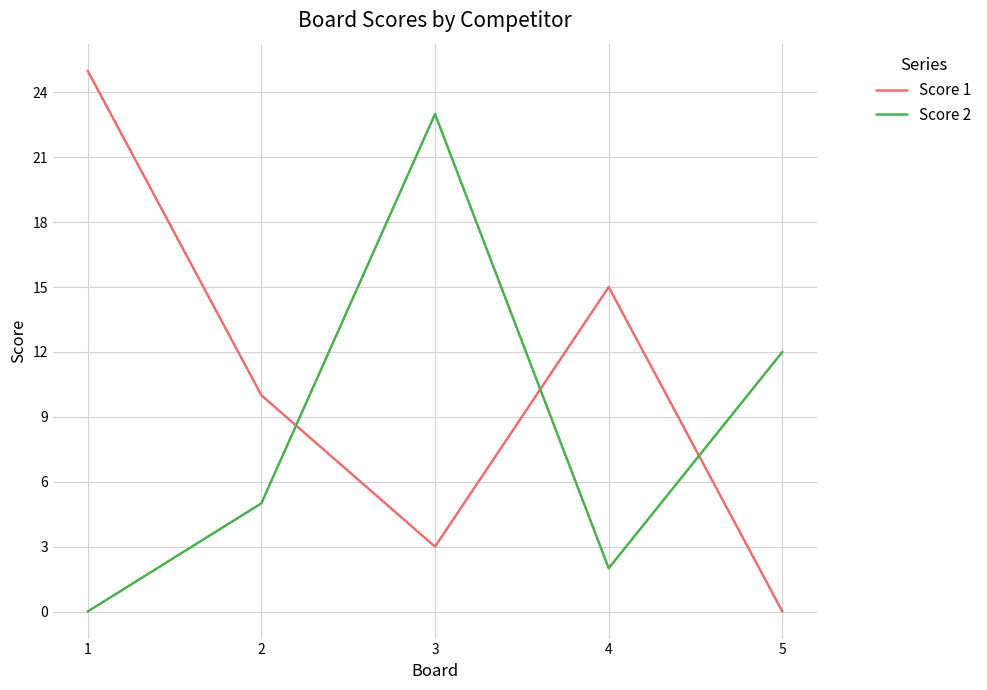

Is it true that Score 2 equals 2 at 4?

True